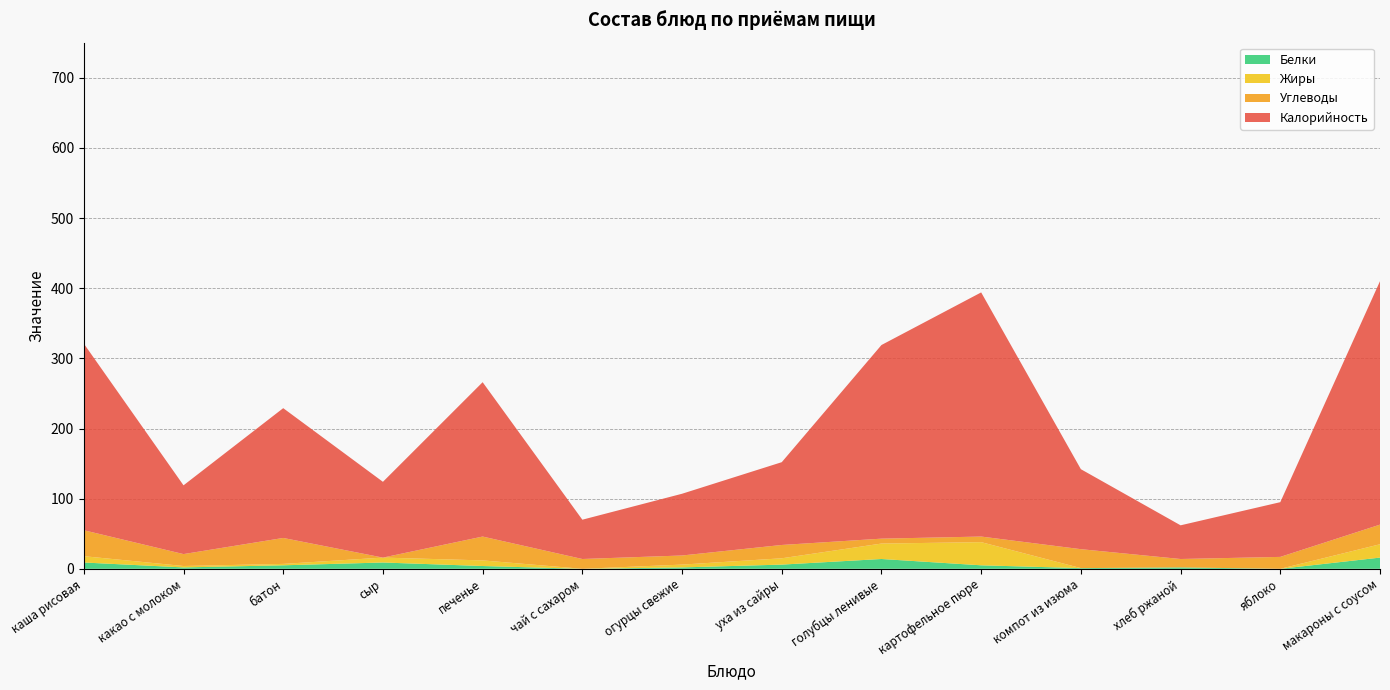

Reading right to left, extract all data points from this chart.

Калорийность: макароны с соусом=347	яблоко=78	хлеб ржаной=48	компот из изюма=114	картофельное пюре=348	голубцы ленивые=276	уха из сайры=118	огурцы свежие=88	чай с сахаром=56	печенье=220	сыр=108	батон=185	какао с молоком=98	каша рисовая=266
Углеводы: макароны с соусом=28	яблоко=17	хлеб ржаной=12	компот из изюма=27	картофельное пюре=8	голубцы ленивые=7	уха из сайры=19	огурцы свежие=13	чай с сахаром=14	печенье=34	сыр=0	батон=37	какао с молоком=17	каша рисовая=37
Жиры: макароны с соусом=19	яблоко=0	хлеб ржаной=0	компот из изюма=0	картофельное пюре=33	голубцы ленивые=22	уха из сайры=9	огурцы свежие=4	чай с сахаром=0	печенье=8	сыр=7	батон=2	какао с молоком=2	каша рисовая=9
Белки: макароны с соусом=16	яблоко=0	хлеб ржаной=2	компот из изюма=1	картофельное пюре=5	голубцы ленивые=14	уха из сайры=6	огурцы свежие=2	чай с сахаром=0	печенье=4	сыр=9	батон=5	какао с молоком=2	каша рисовая=9